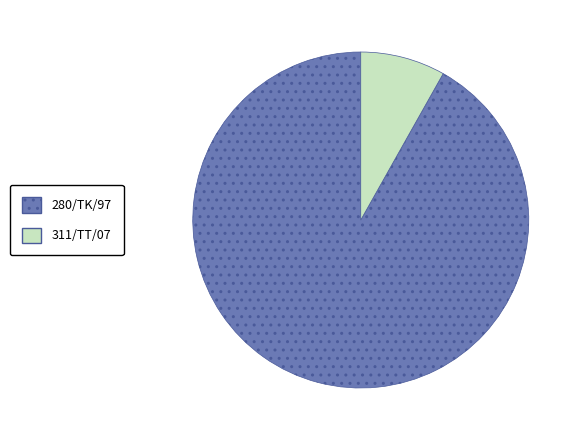

Which slice represents more than half of the pie?

280/TK/97